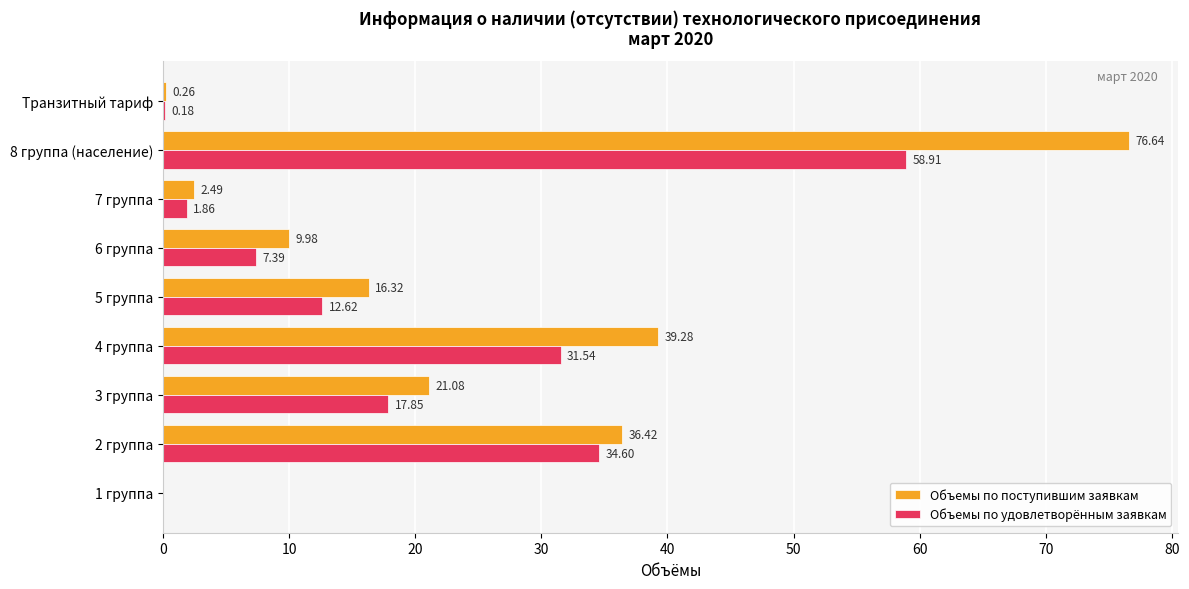

What is the average value of the Объемы по удовлетворённым заявкам series?

18.3